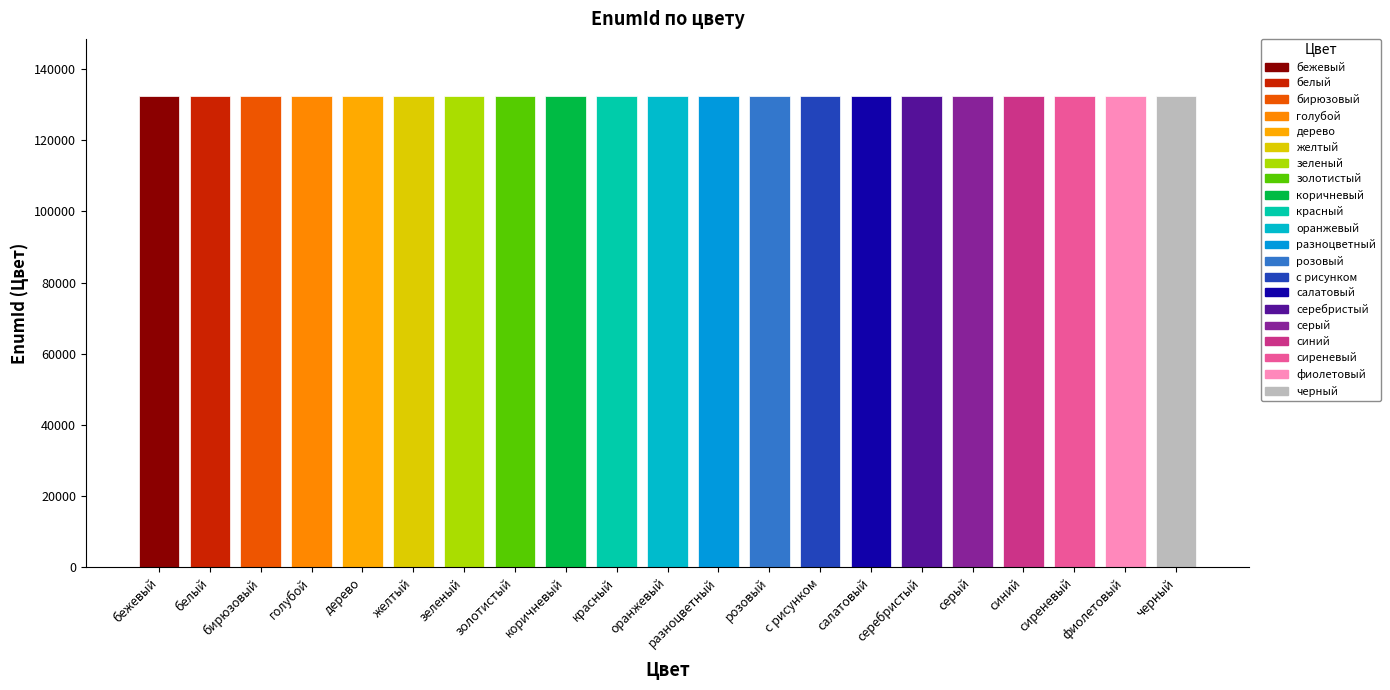

The value at красный is 132521. True or false?

True